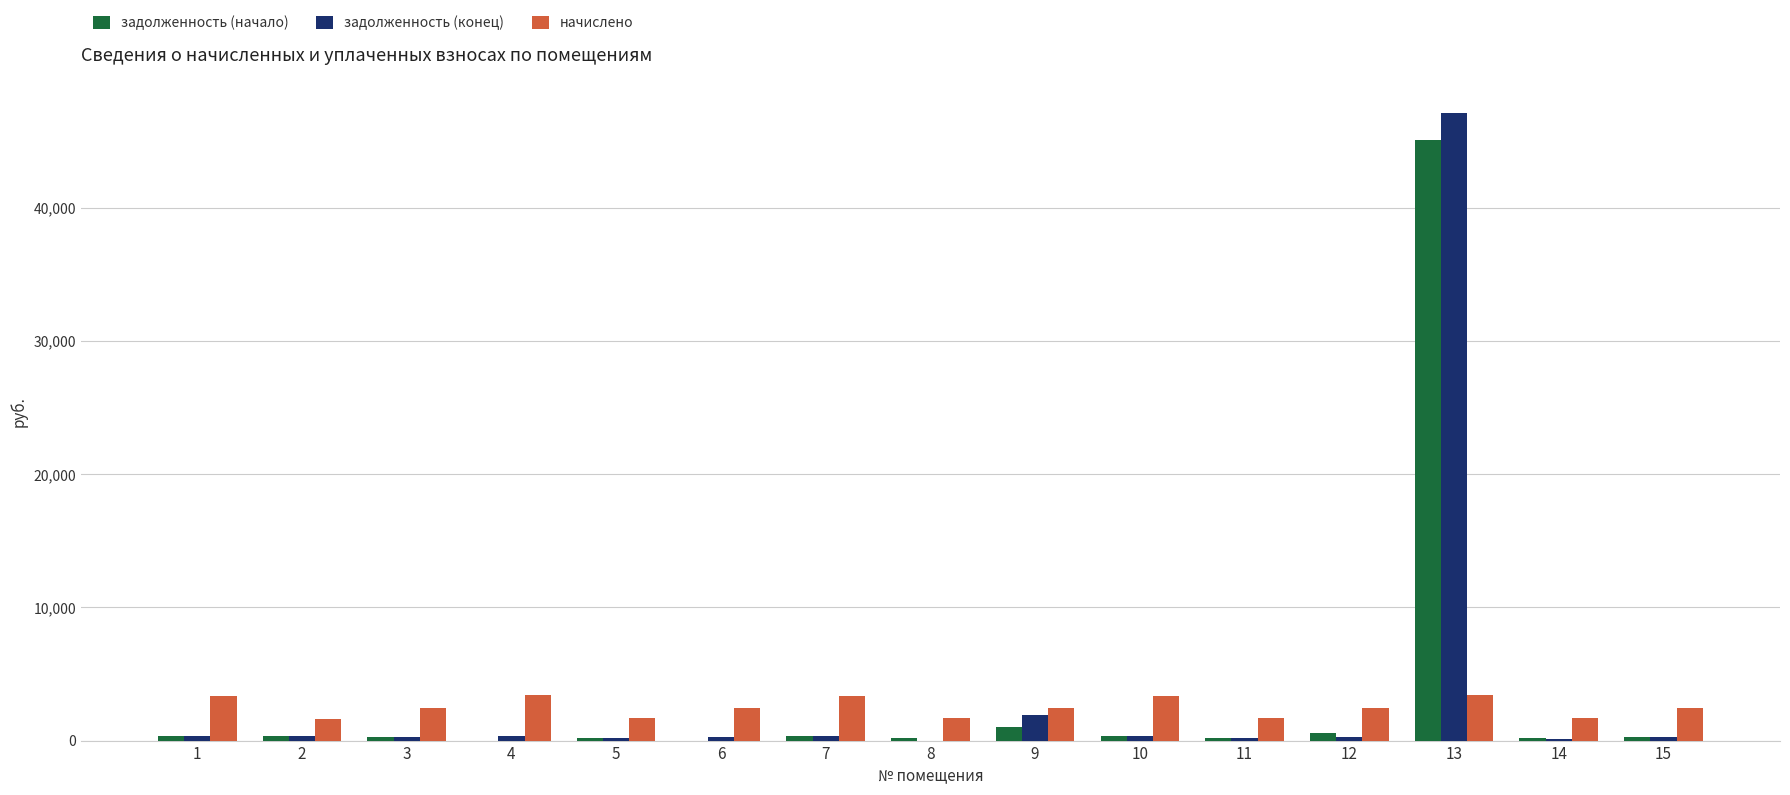

At which category is the sum across all series the highest?

13